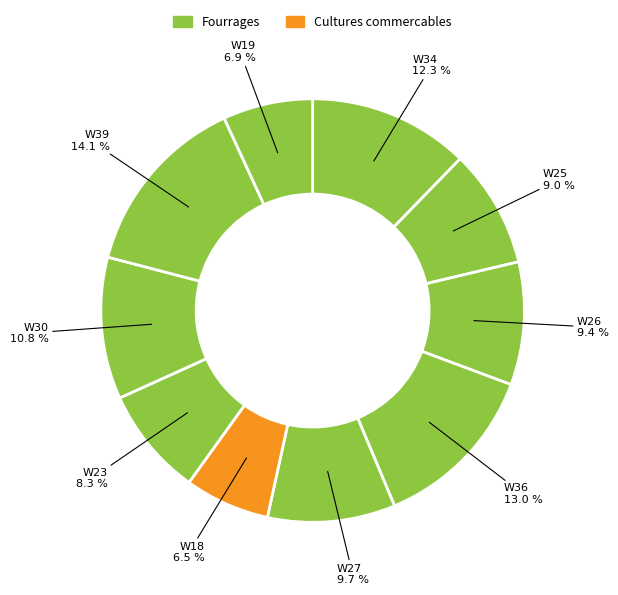

Which slice is the largest?

W39